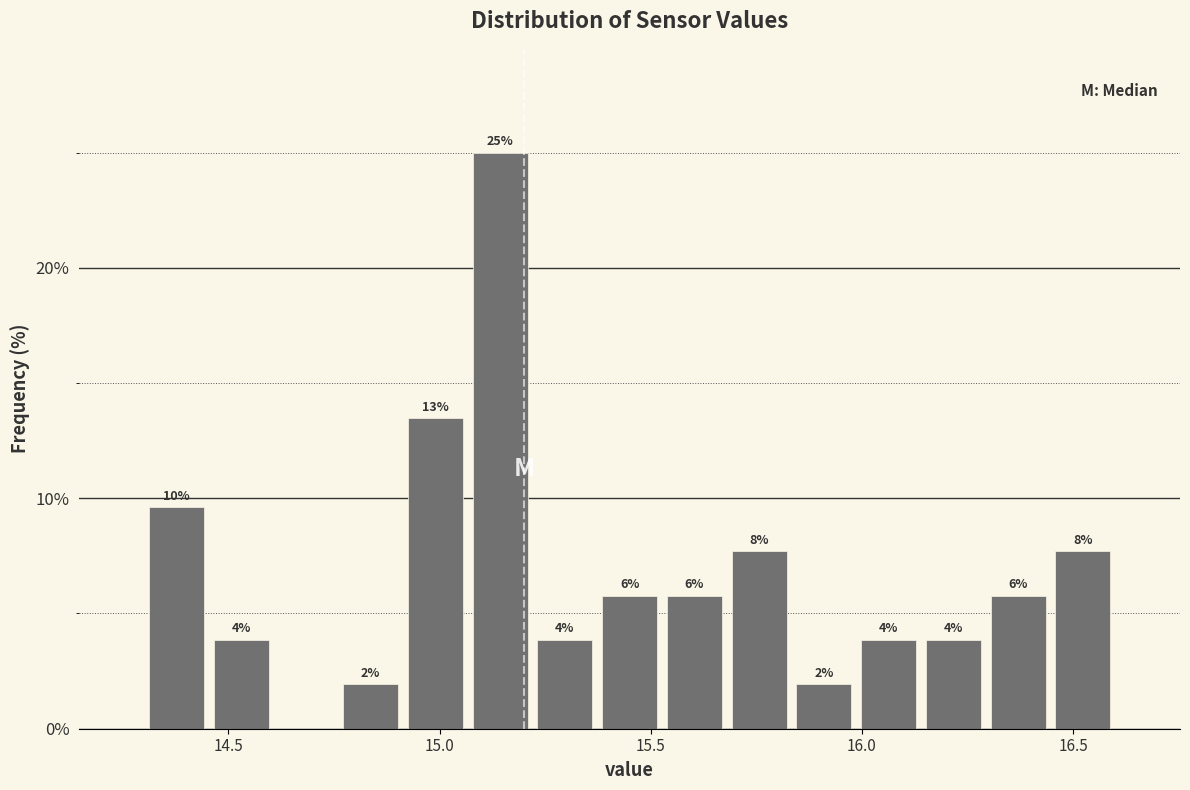

Read against the x-axis, roughly where is the centre of the tallest bar?

15.15